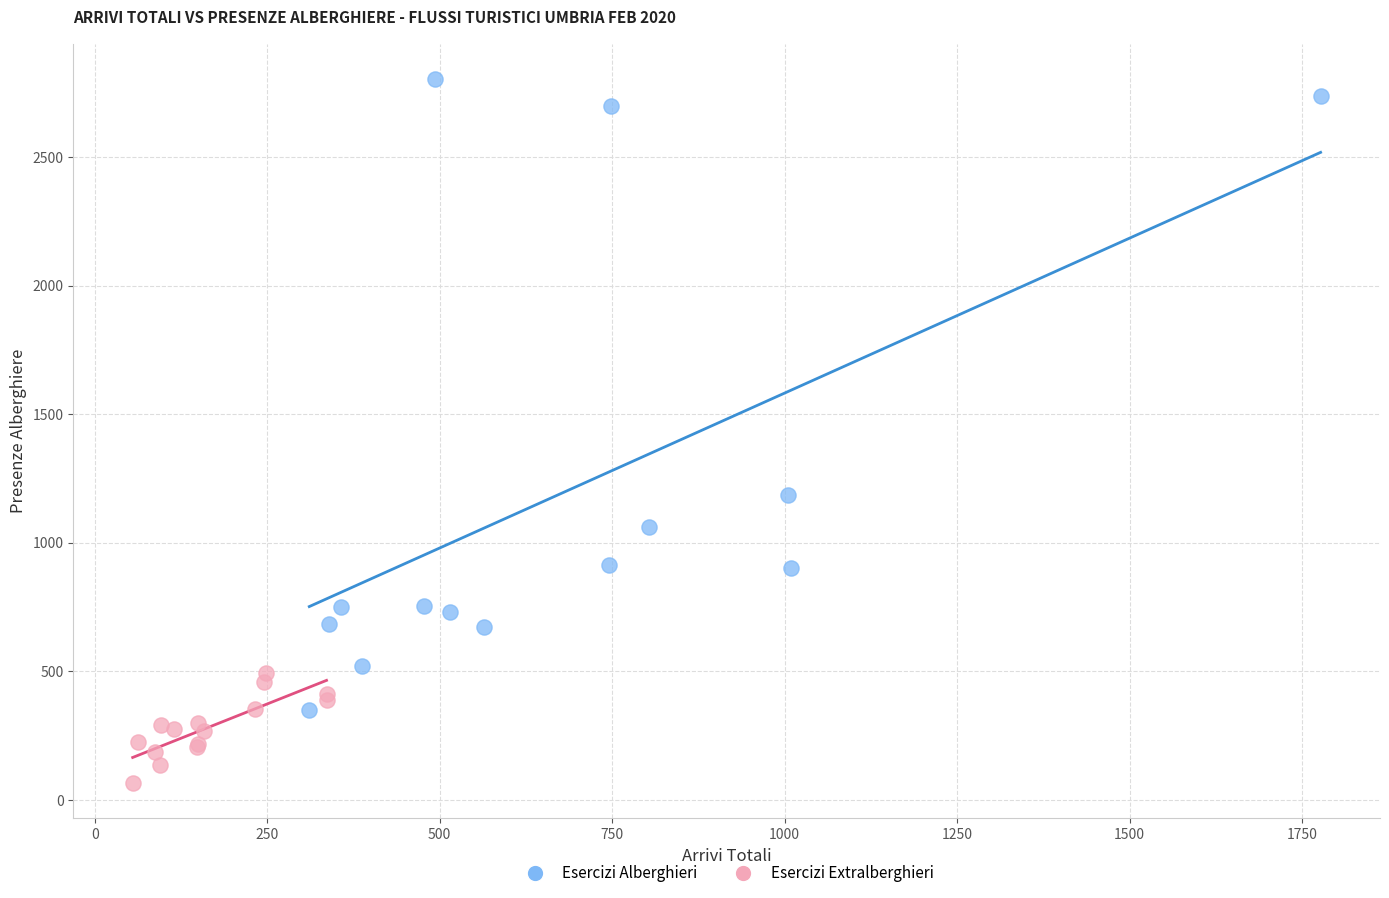

Which series reaches the maximum Y coordinate?

Esercizi Alberghieri